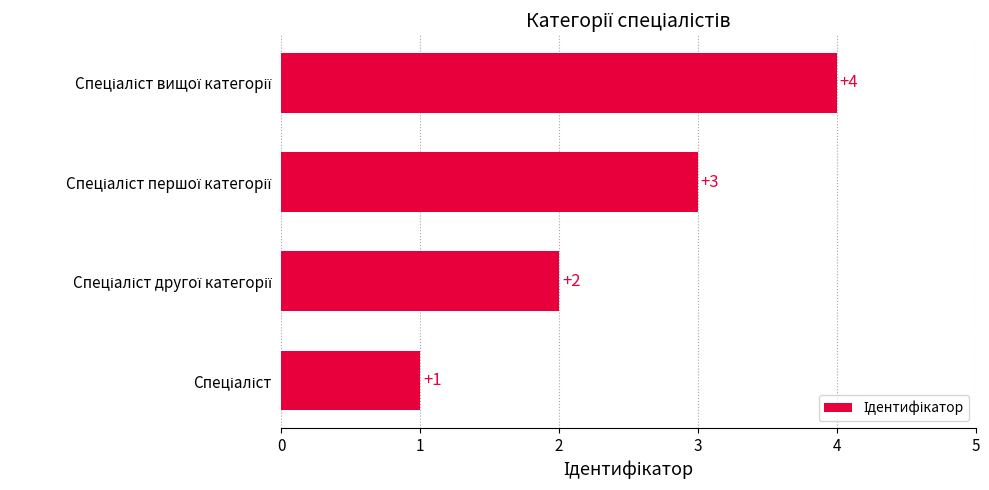

Count the number of categories in the chart.

4